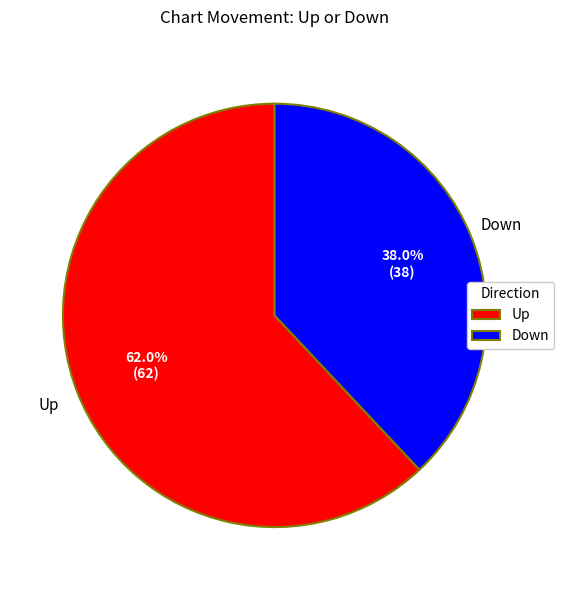

Rank the categories by value from lowest to highest.

Down, Up